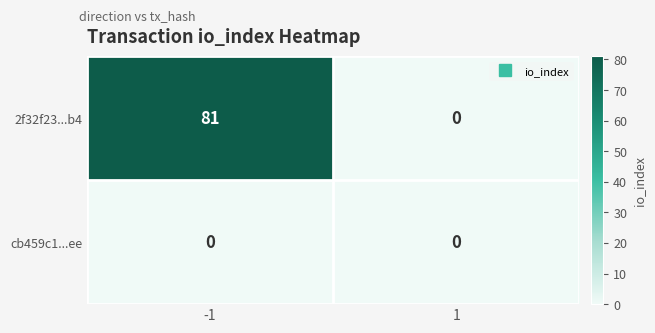

What is the difference between the highest and lowest values at -1?

81